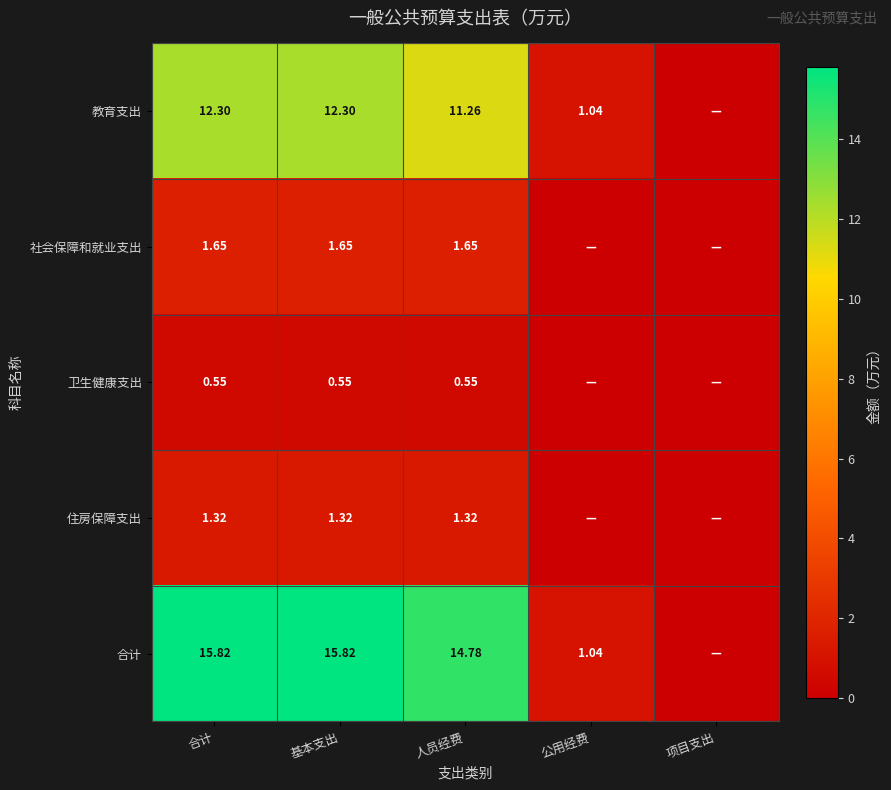

Rank the series at 合计 from lowest to highest value.

卫生健康支出, 住房保障支出, 社会保障和就业支出, 教育支出, 合计